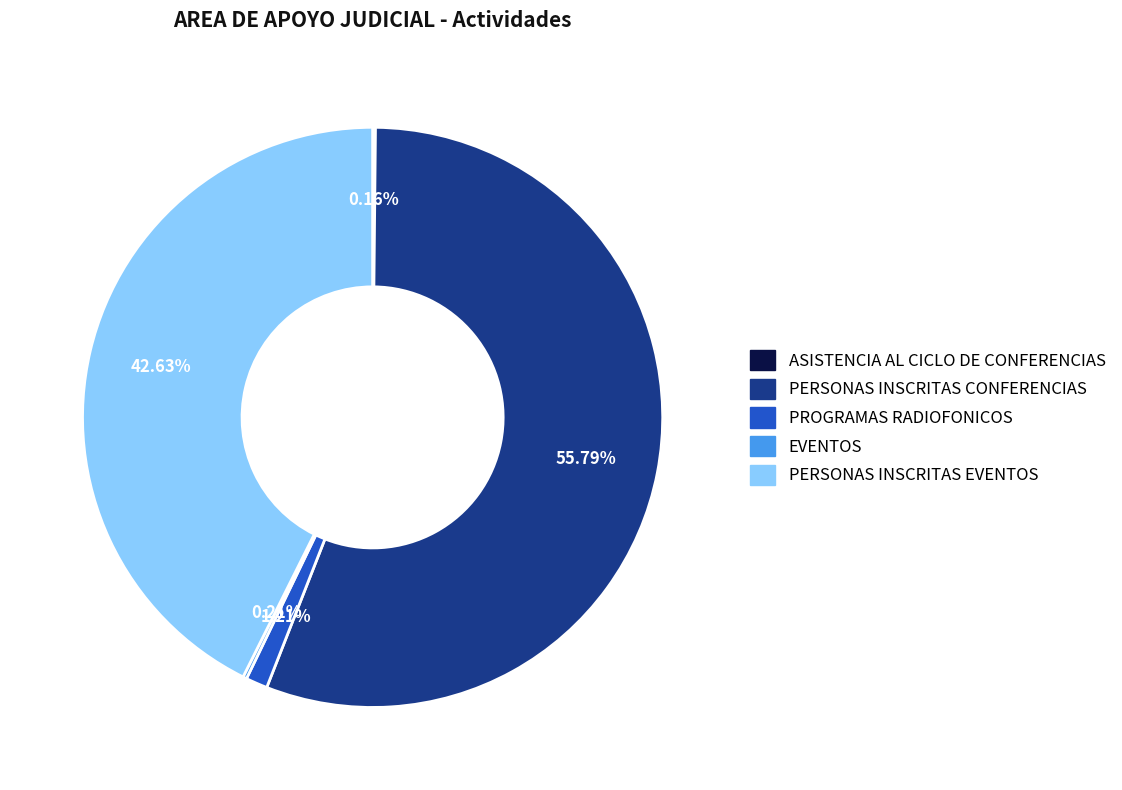

What is the largest slice in the pie chart?

PERSONAS INSCRITAS CONFERENCIAS